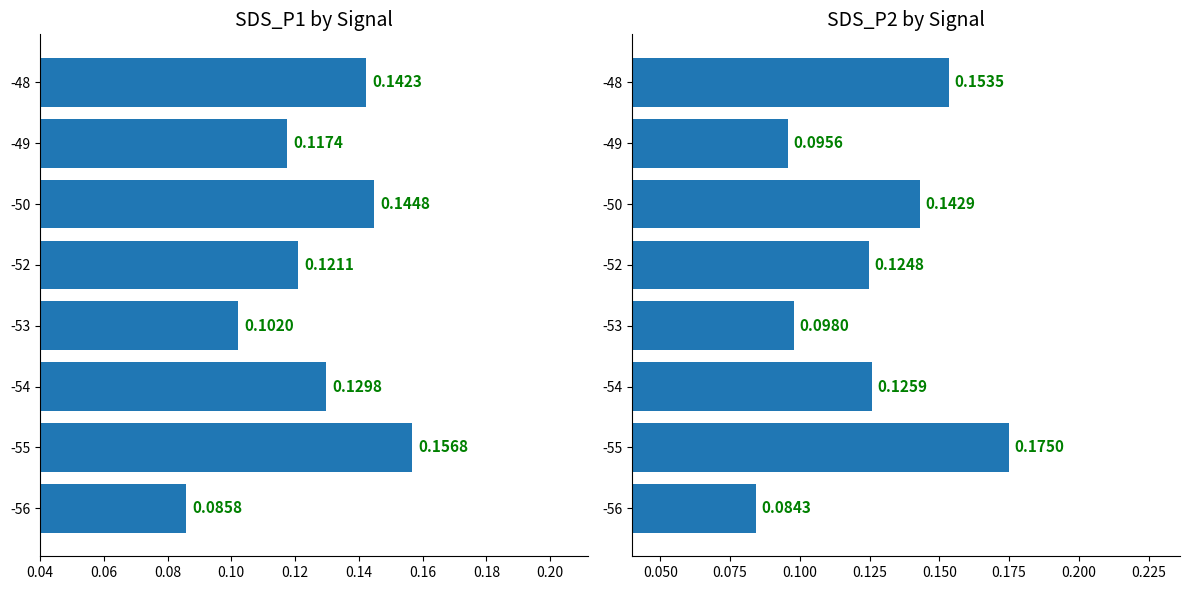

What is the smallest value displayed?

0.1